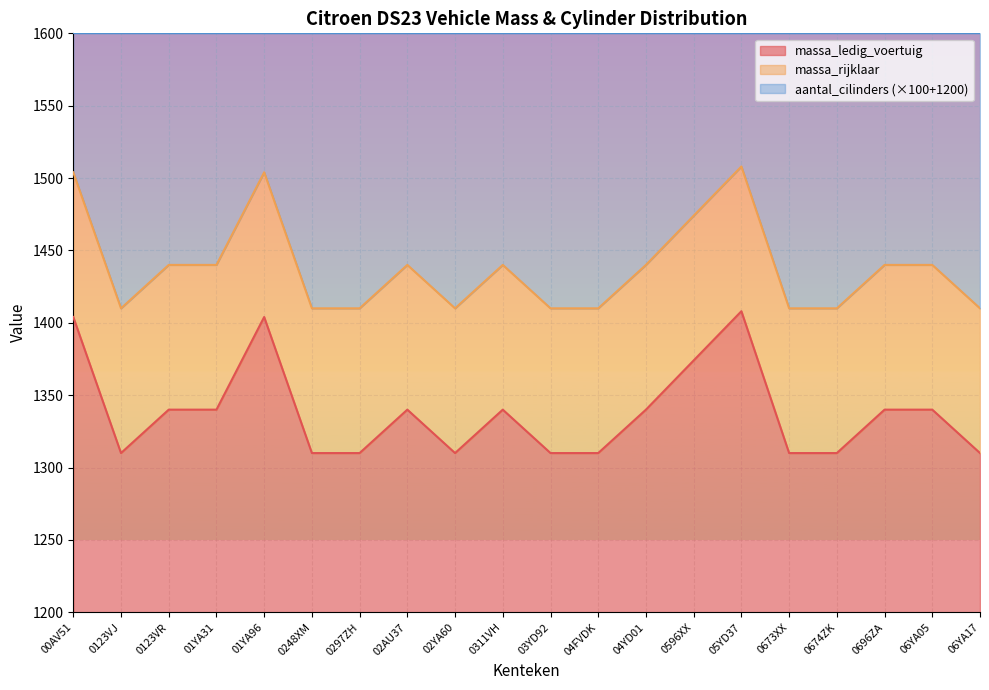

True or false: massa_rijklaar and massa_ledig_voertuig cross at least once.

False